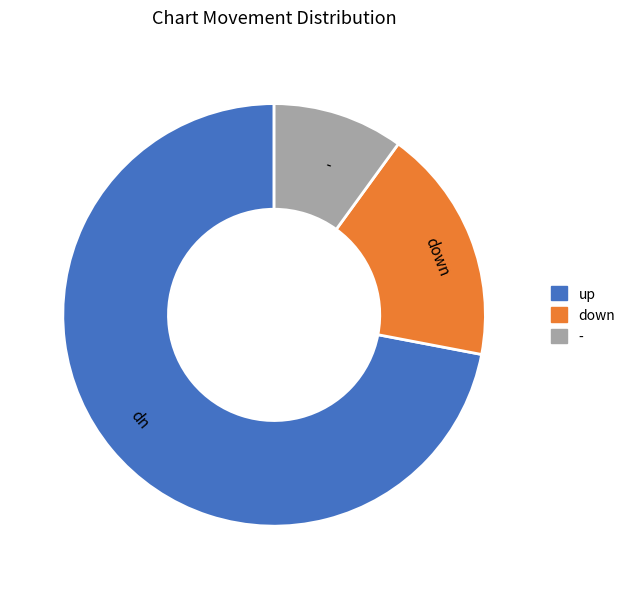

Do up and - together represent more than half of the pie?

Yes